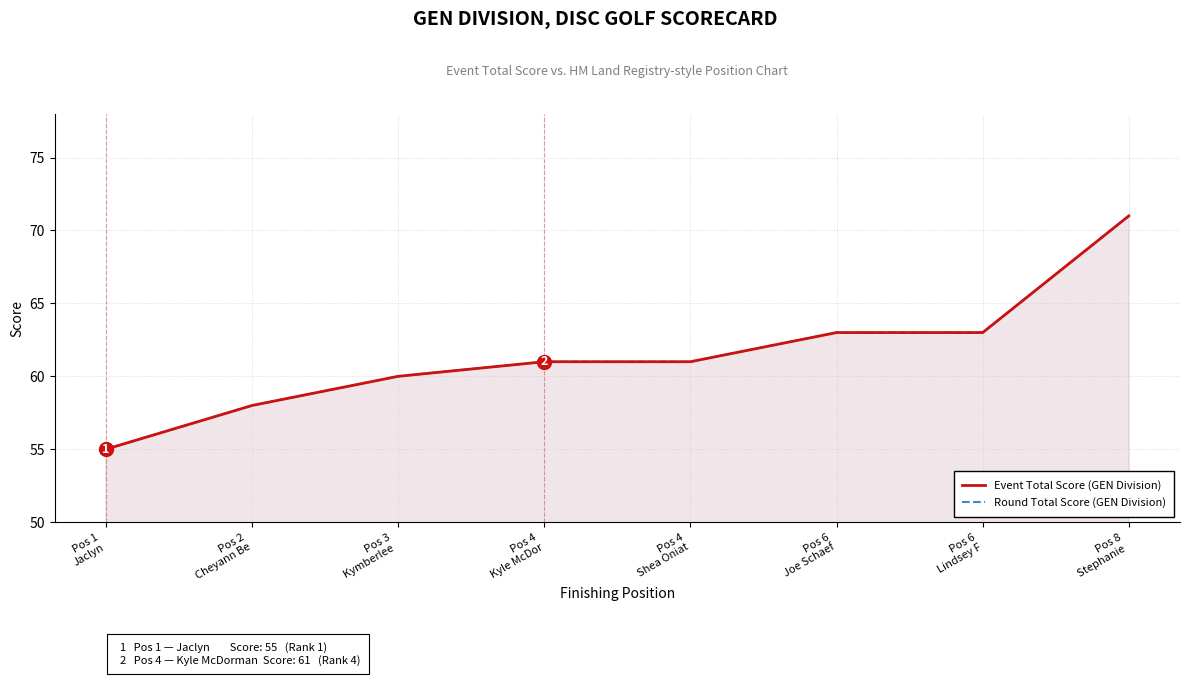

Where is Round Total Score (GEN Division) nearest to the value 63?

Pos 6
Joe Schaef